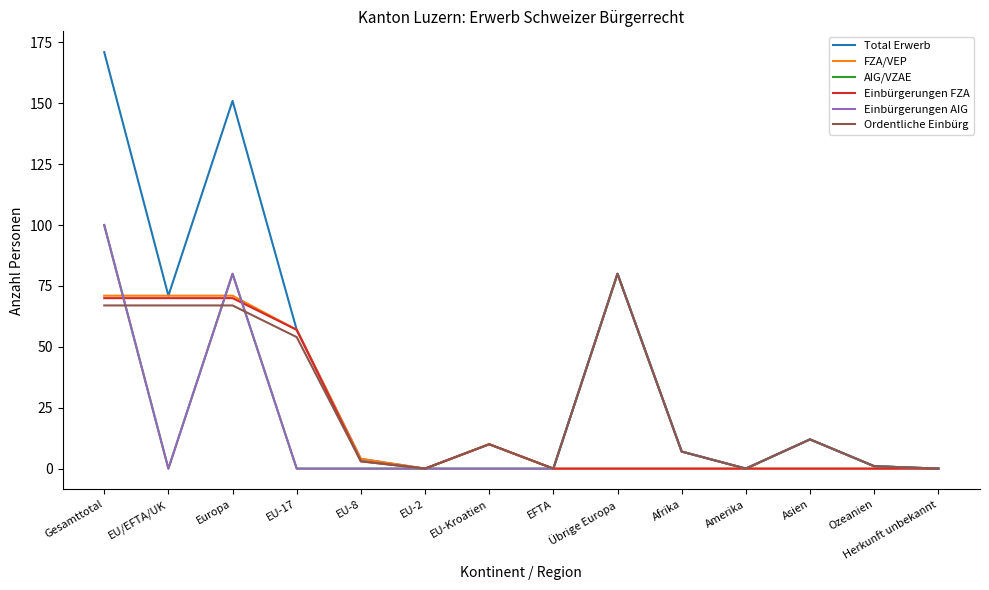

Is this an area chart (filled region under the line)?

No